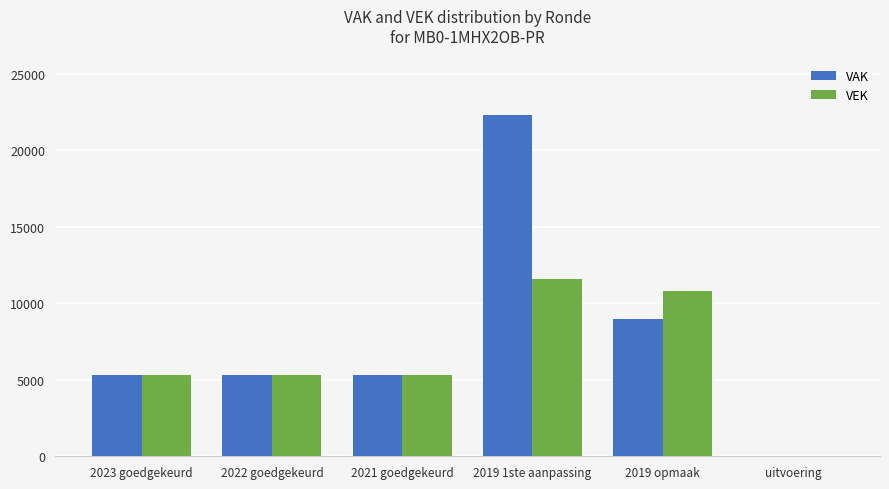

At which label is VAK closest to 11151?

2019 opmaak